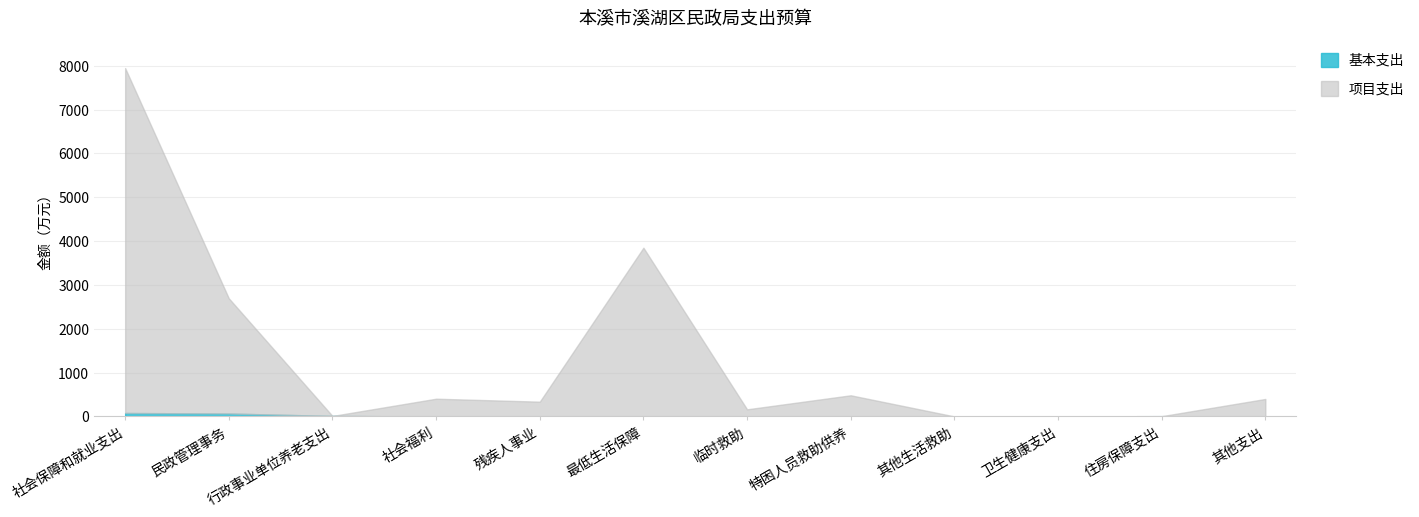

At how many categories does at least one series exceed 4874?

1